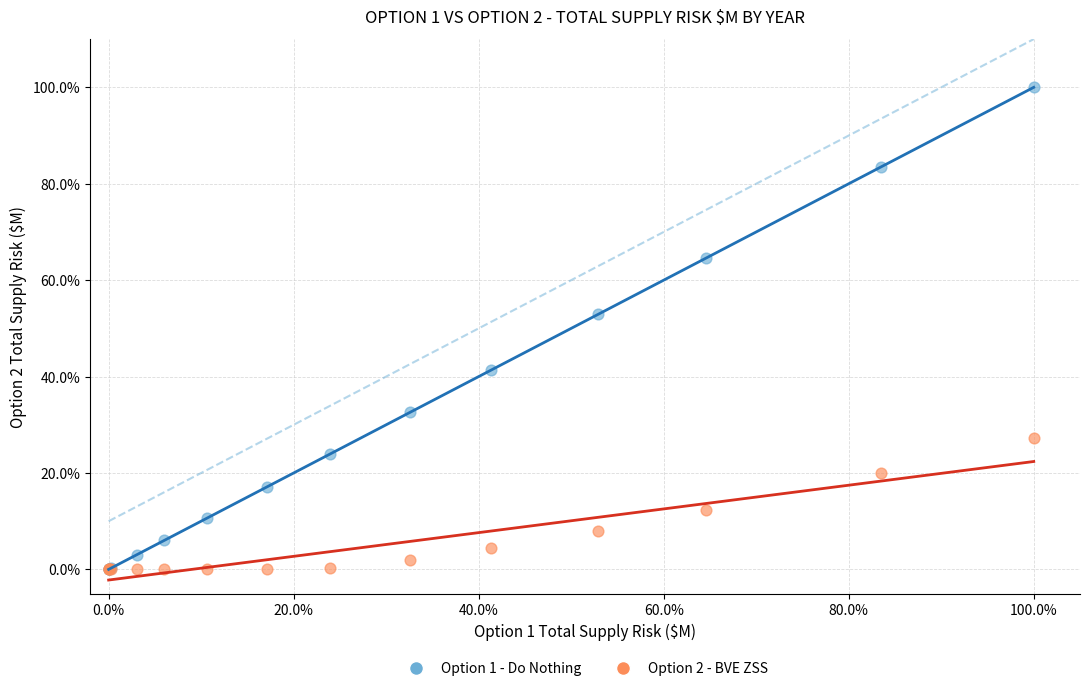

Across all series, what Y value is closest to 50?

52.9